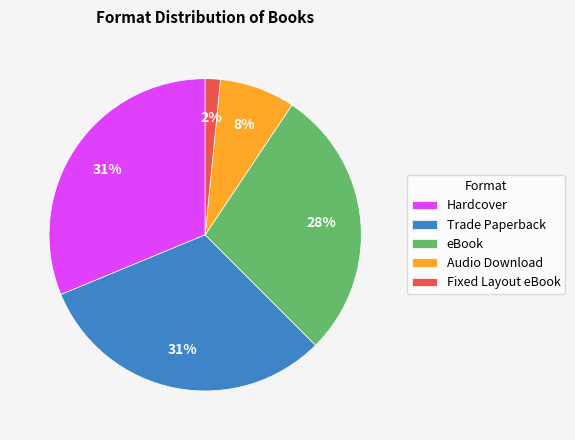

Which category has the smallest portion of the pie?

Fixed Layout eBook